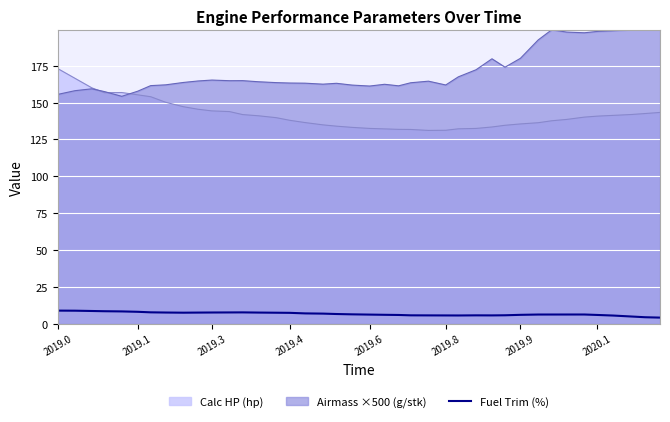

True or false: Fuel Trim (%) and Calc HP (hp) intersect in this chart.

False